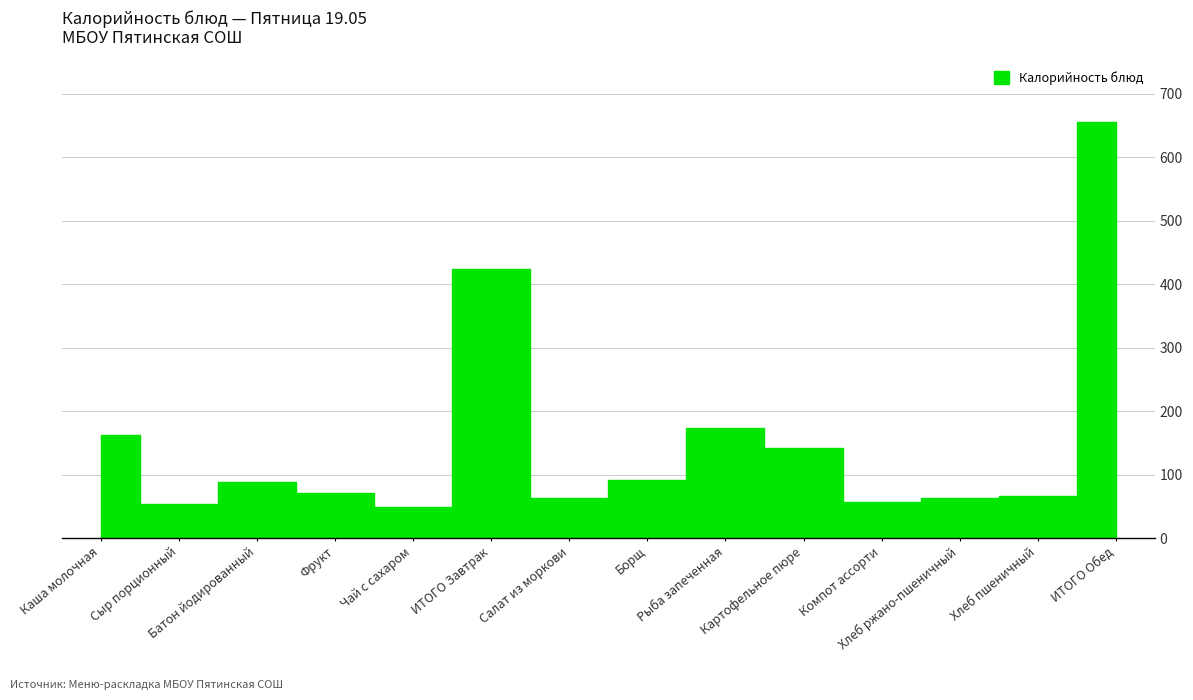

Rank the categories by value from highest to lowest.

ИТОГО Обед, ИТОГО Завтрак, Рыба запеченная, Каша молочная, Картофельное пюре, Борщ, Батон йодированный, Фрукт, Хлеб пшеничный, Салат из моркови, Хлеб ржано-пшеничный, Компот ассорти, Сыр порционный, Чай с сахаром